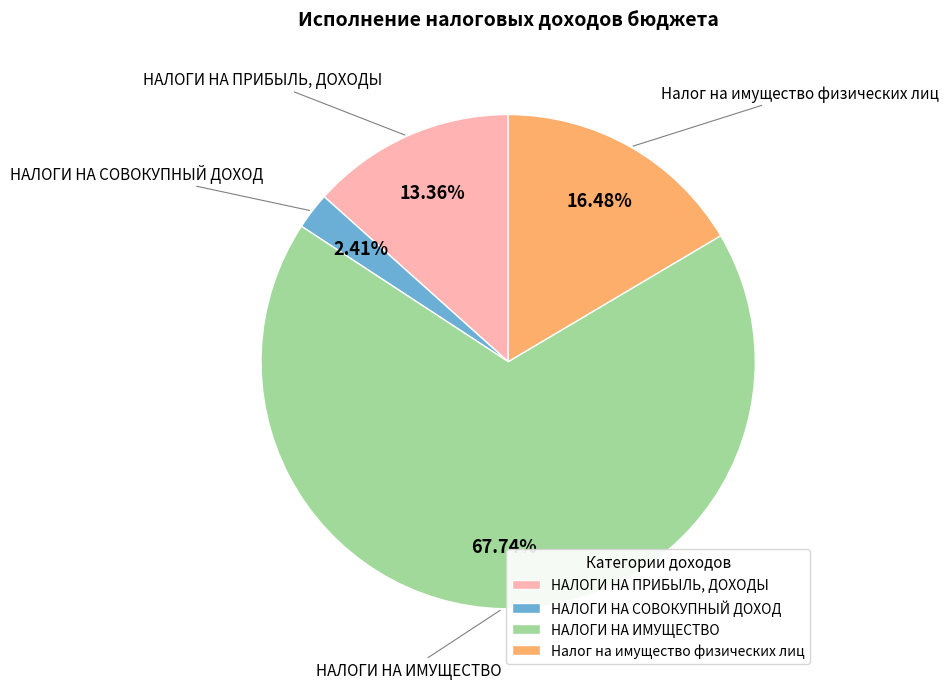

How many slices are in this pie chart?

4